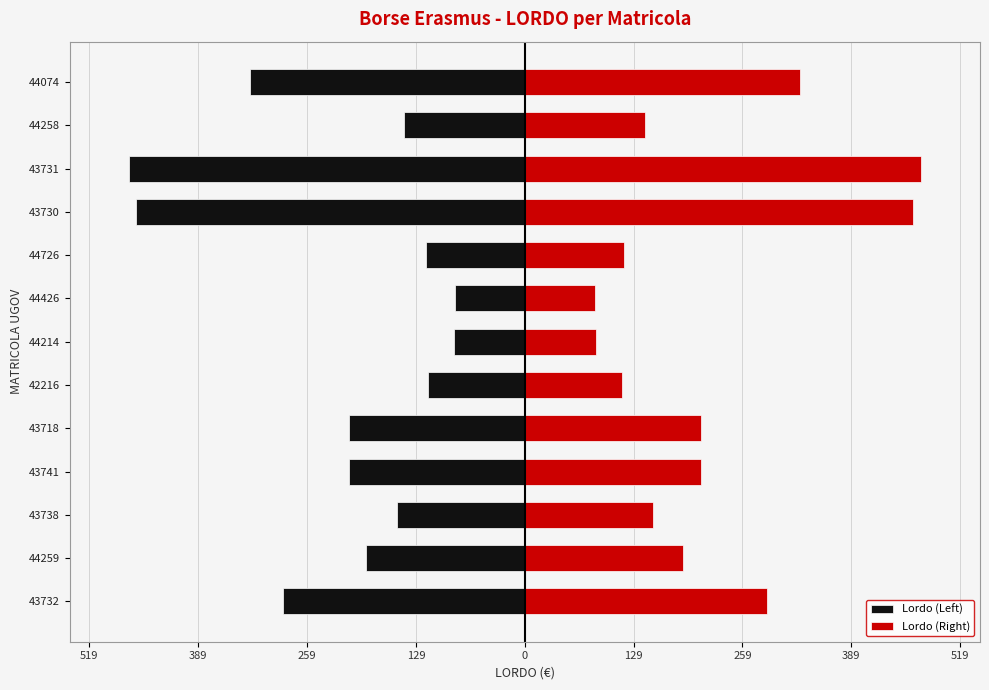

How many bars are there in total?

26